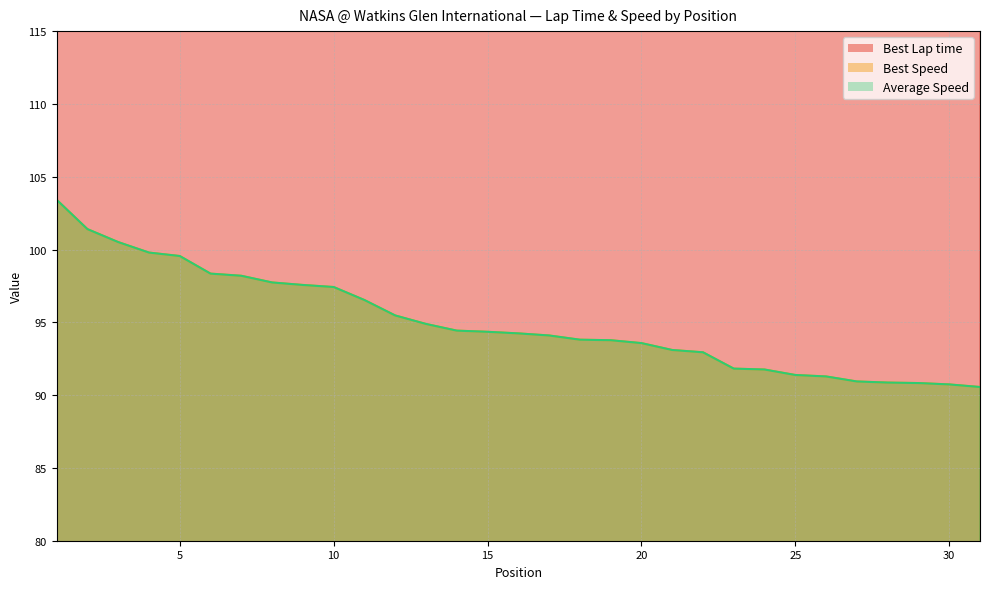

True or false: Best Speed has more than 2 points higher than both neighbors.

False